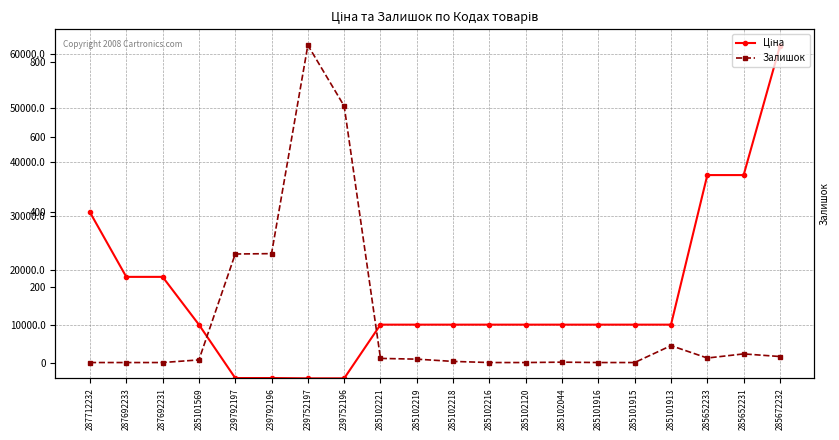

Rank the categories by Ціна value from lowest to highest.

239752197, 239752196, 239792197, 239792196, 285101569, 285102221, 285102219, 285102218, 285102216, 285102120, 285102044, 285101916, 285101915, 285101913, 287692233, 287692231, 287712232, 285652233, 285652231, 285672232